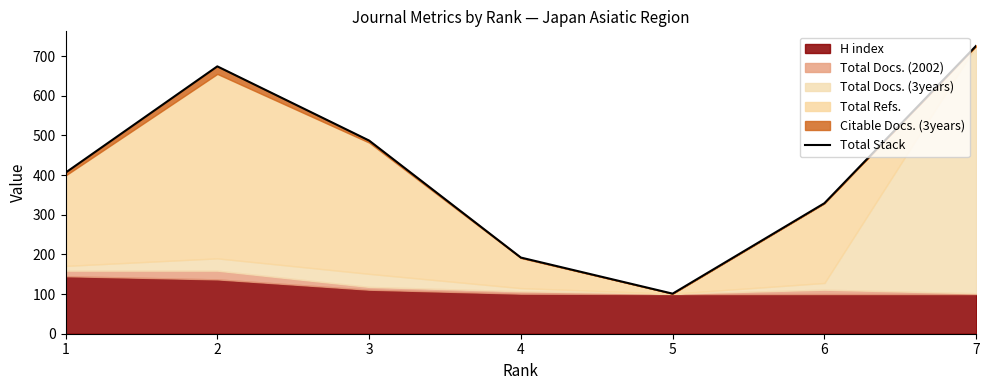

Reading left to right, what are all the values shown in this chart?

406	674	487	192	101	329	726